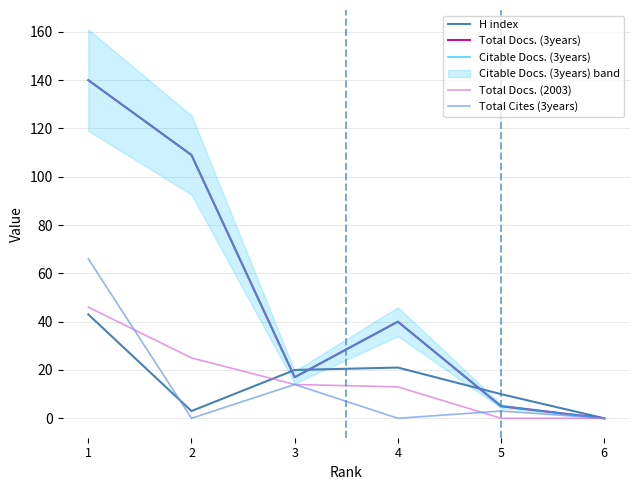

What is the difference between the highest and lowest values at 4?

40